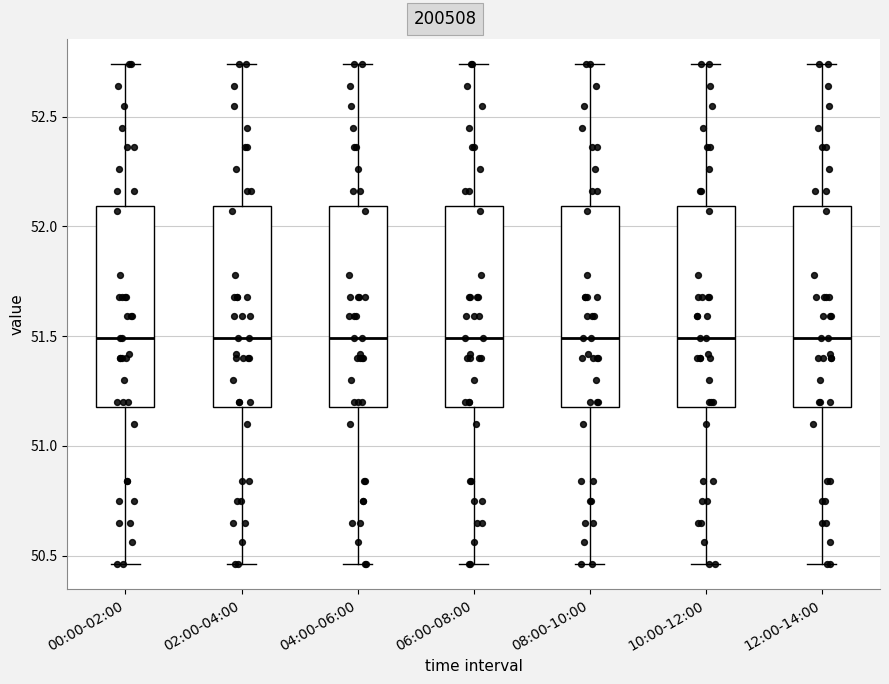

Reading left to right, transcribe this box plot: for each box, give where its median line is, the range the box spans, and where its two whiskers end, as read against the y-axis. The values are not printed on the chart, so give them approximately, as read against the axis.

00:00-02:00: median 51.50, box 51.20 to 52.10, whiskers 50.45 to 52.75
02:00-04:00: median 51.50, box 51.20 to 52.10, whiskers 50.45 to 52.75
04:00-06:00: median 51.50, box 51.20 to 52.10, whiskers 50.45 to 52.75
06:00-08:00: median 51.50, box 51.20 to 52.10, whiskers 50.45 to 52.75
08:00-10:00: median 51.50, box 51.20 to 52.10, whiskers 50.45 to 52.75
10:00-12:00: median 51.50, box 51.20 to 52.10, whiskers 50.45 to 52.75
12:00-14:00: median 51.50, box 51.20 to 52.10, whiskers 50.45 to 52.75